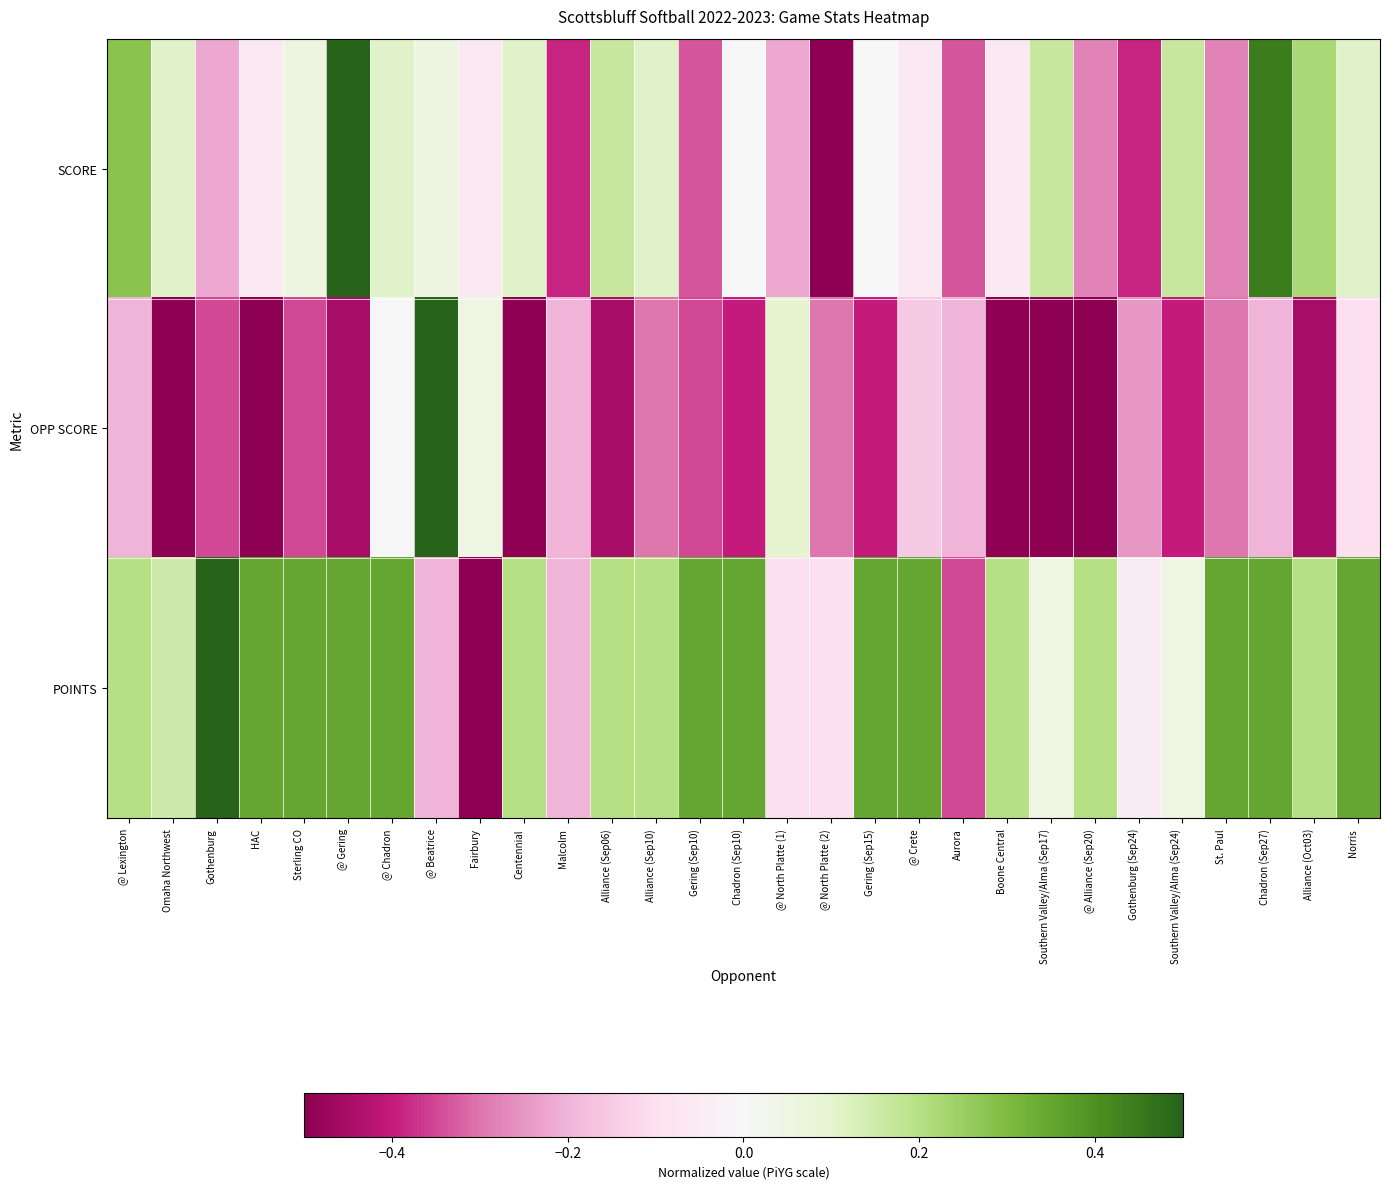

Reading left to right, extract all data points from this chart.

SCORE: @ Lexington=0.3	Omaha Northwest=0.1	Gothenburg=-0.2	HAC=-0.1	Sterling CO=0.1	@ Gering=0.5	@ Chadron=0.1	@ Beatrice=0.1	Fairbury=-0.1	Centennial=0.1	Malcolm=-0.4	Alliance (Sep06)=0.2	Alliance (Sep10)=0.1	Gering (Sep10)=-0.3	Chadron (Sep10)=0.0	@ North Platte (1)=-0.2	@ North Platte (2)=-0.5	Gering (Sep15)=0.0	@ Crete=-0.1	Aurora=-0.3	Boone Central=-0.1	Southern Valley/Alma (Sep17)=0.2	@ Alliance (Sep20)=-0.3	Gothenburg (Sep24)=-0.4	Southern Valley/Alma (Sep24)=0.2	St. Paul=-0.3	Chadron (Sep27)=0.4	Alliance (Oct03)=0.2	Norris=0.1
OPP SCORE: @ Lexington=-0.2	Omaha Northwest=-0.5	Gothenburg=-0.3	HAC=-0.5	Sterling CO=-0.3	@ Gering=-0.5	@ Chadron=0.0	@ Beatrice=0.5	Fairbury=0.1	Centennial=-0.5	Malcolm=-0.2	Alliance (Sep06)=-0.5	Alliance (Sep10)=-0.3	Gering (Sep10)=-0.3	Chadron (Sep10)=-0.4	@ North Platte (1)=0.1	@ North Platte (2)=-0.3	Gering (Sep15)=-0.4	@ Crete=-0.2	Aurora=-0.2	Boone Central=-0.5	Southern Valley/Alma (Sep17)=-0.5	@ Alliance (Sep20)=-0.5	Gothenburg (Sep24)=-0.2	Southern Valley/Alma (Sep24)=-0.4	St. Paul=-0.3	Chadron (Sep27)=-0.2	Alliance (Oct03)=-0.5	Norris=-0.1
POINTS: @ Lexington=0.2	Omaha Northwest=0.2	Gothenburg=0.5	HAC=0.3	Sterling CO=0.3	@ Gering=0.3	@ Chadron=0.3	@ Beatrice=-0.2	Fairbury=-0.5	Centennial=0.2	Malcolm=-0.2	Alliance (Sep06)=0.2	Alliance (Sep10)=0.2	Gering (Sep10)=0.3	Chadron (Sep10)=0.3	@ North Platte (1)=-0.1	@ North Platte (2)=-0.1	Gering (Sep15)=0.3	@ Crete=0.3	Aurora=-0.3	Boone Central=0.2	Southern Valley/Alma (Sep17)=0.1	@ Alliance (Sep20)=0.2	Gothenburg (Sep24)=-0.0	Southern Valley/Alma (Sep24)=0.1	St. Paul=0.3	Chadron (Sep27)=0.3	Alliance (Oct03)=0.2	Norris=0.3